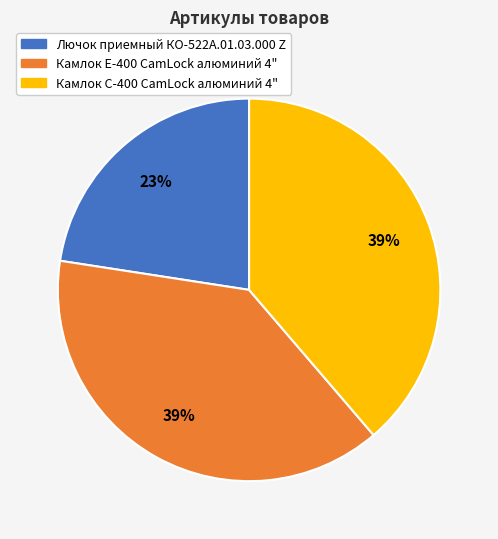

What is the ratio of the value at Лючок приемный КО-522А.01.03.000 Z to the value at Камлок С-400 CamLock алюминий 4"?

0.6